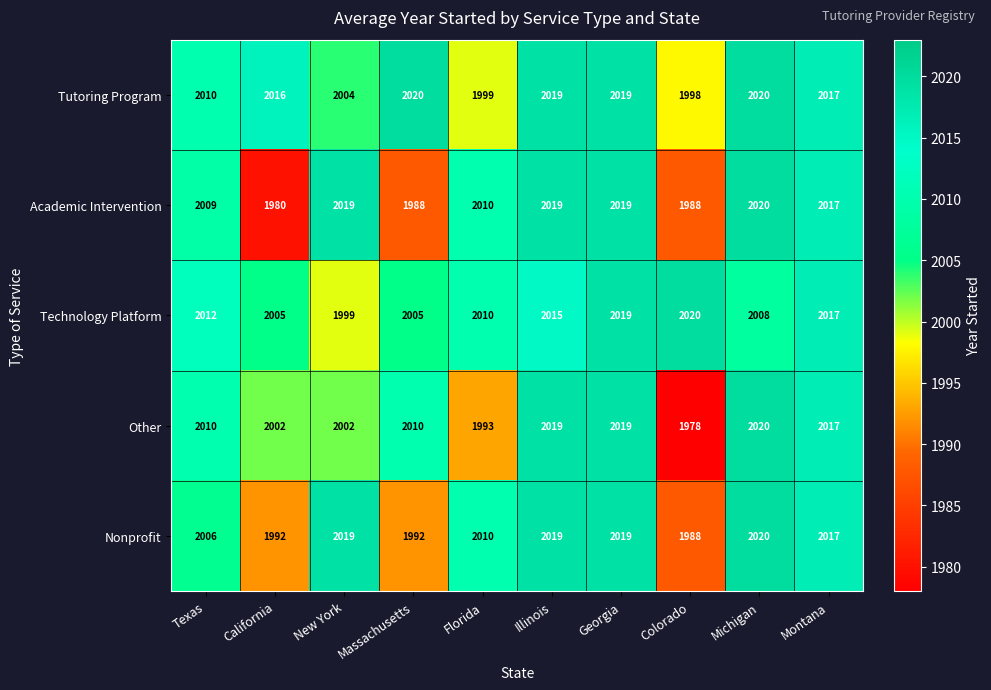

What value does the Academic Intervention series have at New York?

2019